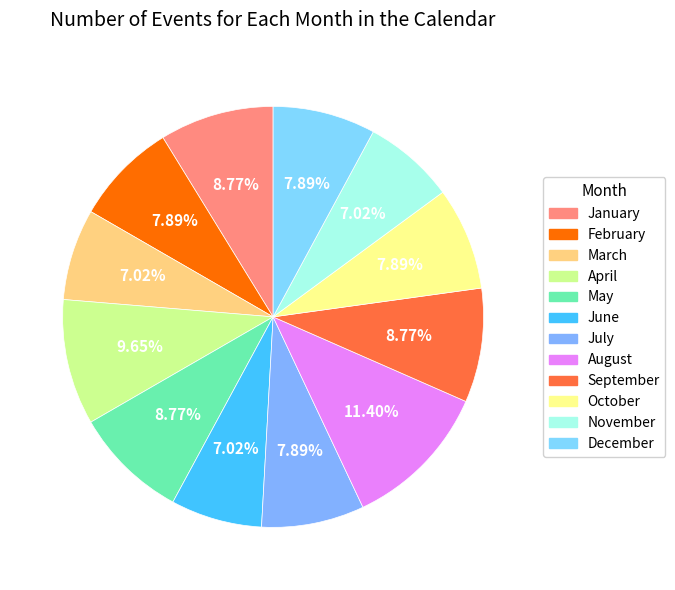

Which category has the smallest portion of the pie?

March